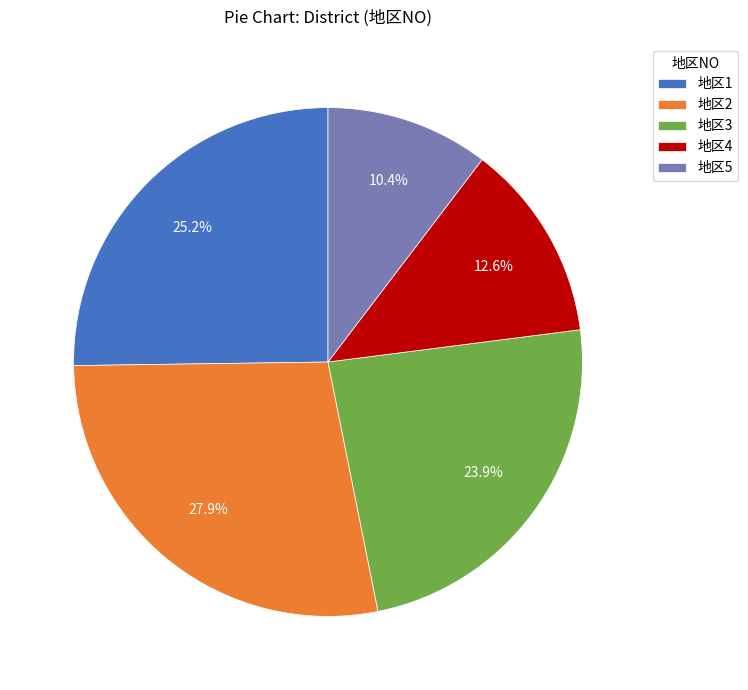

Count the number of slices in the pie.

5